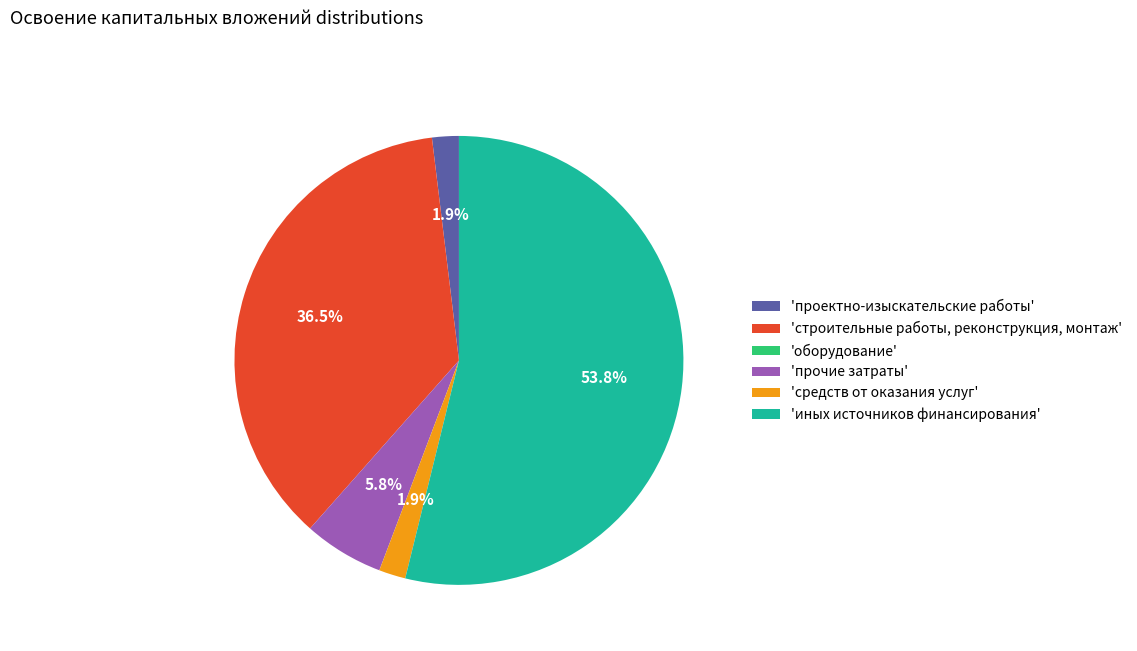

To the nearest percent, what is the average slice percentage?

17%